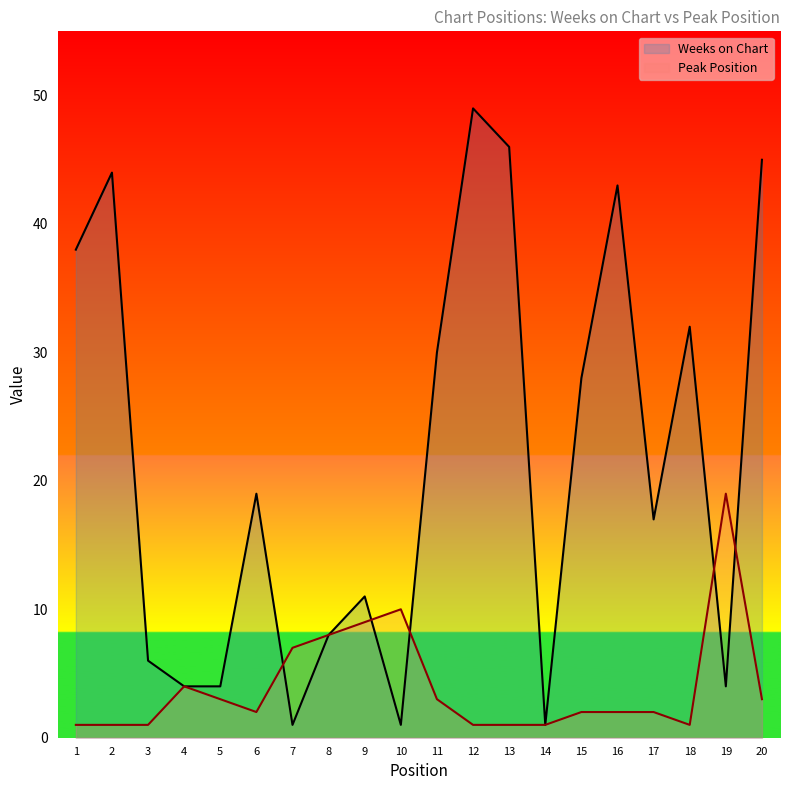

Rank the series by their maximum value, from lowest to highest.

Peak Position, Weeks on Chart